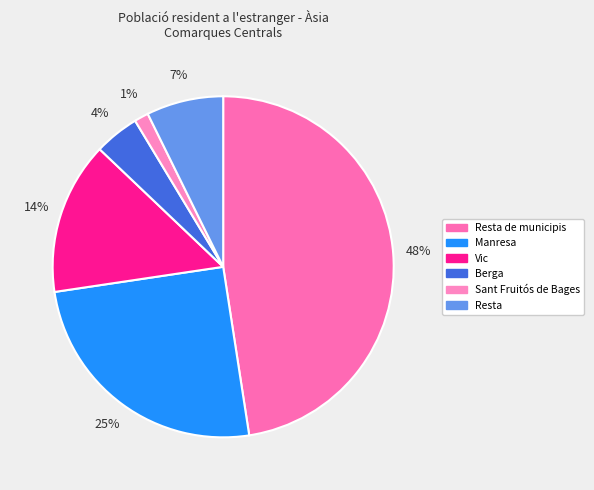

How many segments does this pie chart have?

6